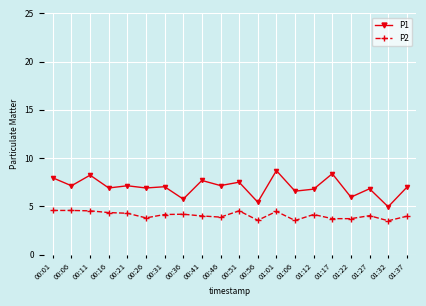

Is it true that P1 equals 7.0 at 00:31?

True